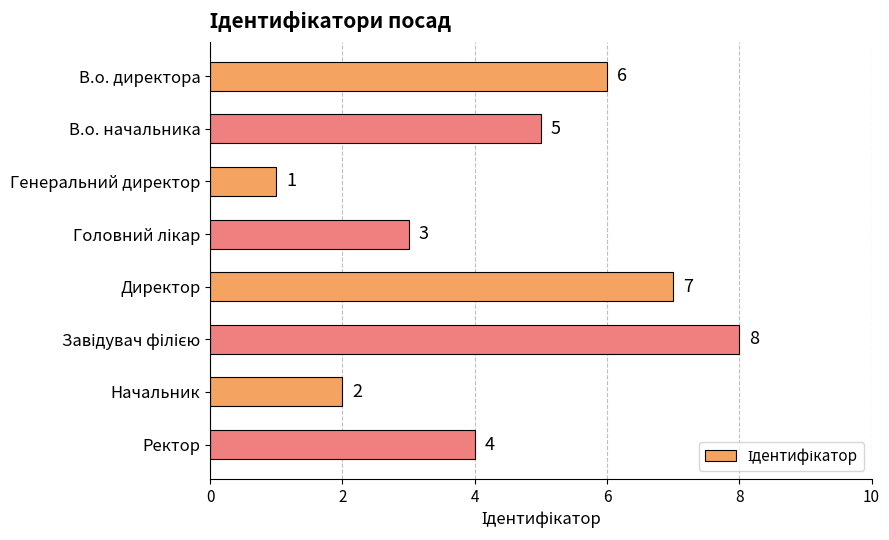

Does the chart contain stacked bars?

No